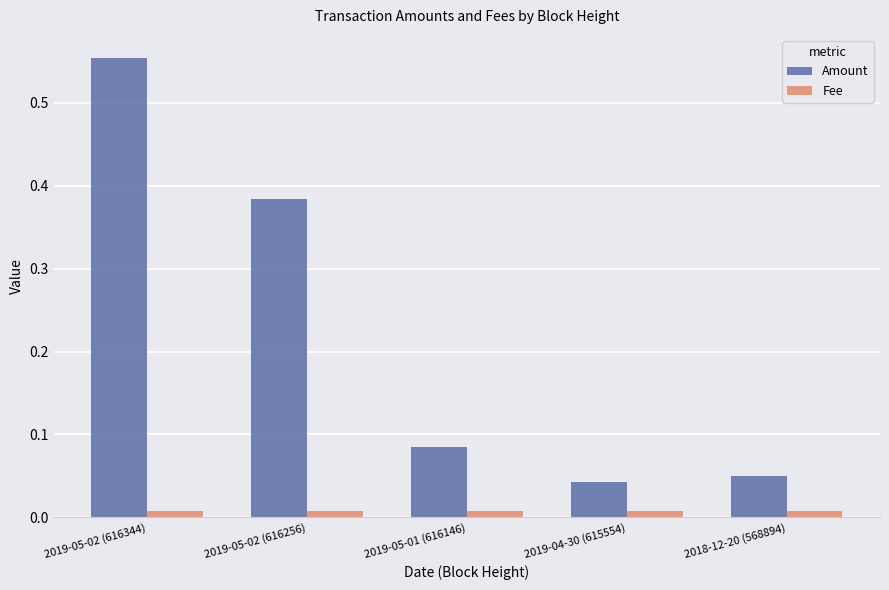

Which series has the largest range (max minus min)?

Amount